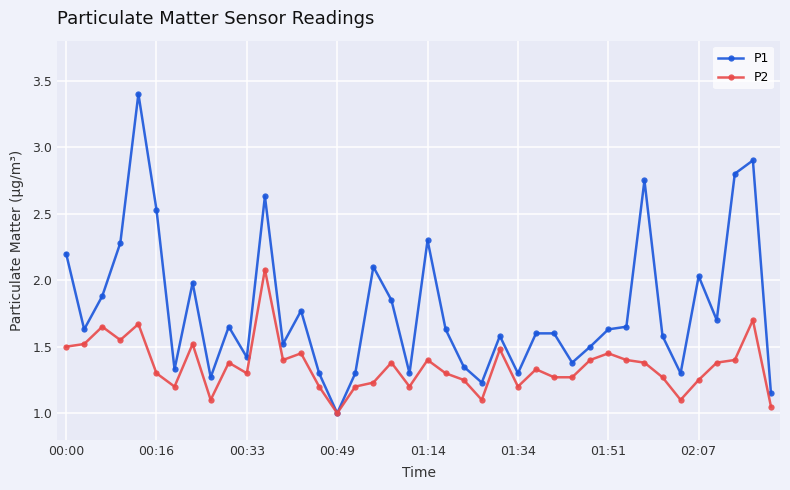

Which series has the widest spread of values?

P1